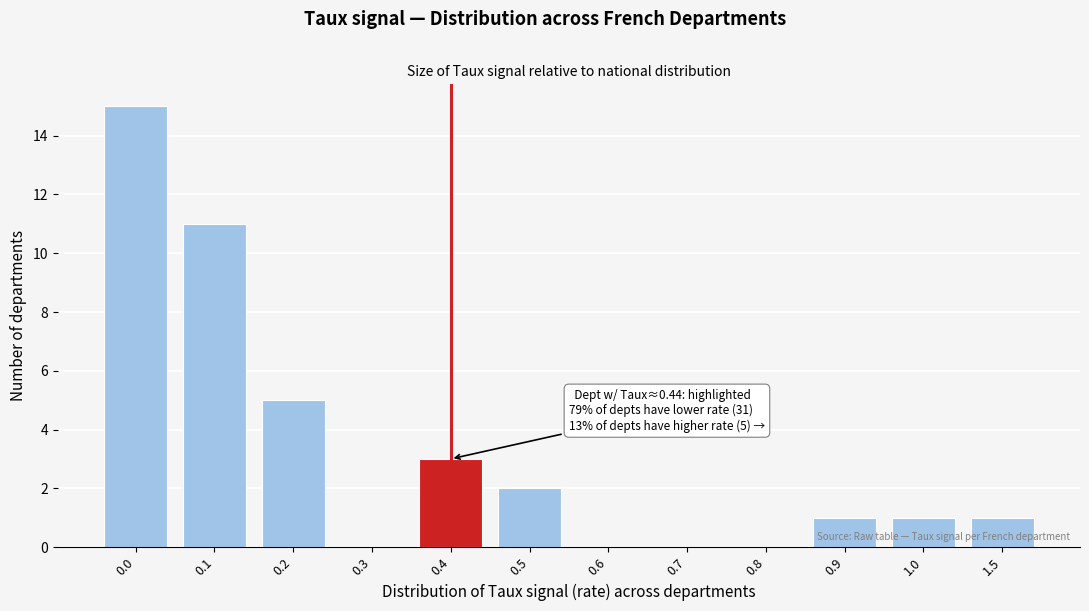

Reading left to right, what are all the values shown in this chart?

0.0=15	0.1=11	0.2=5	0.3=0	0.4=3	0.5=2	0.6=0	0.7=0	0.8=0	0.9=1	1.0=1	1.5=1